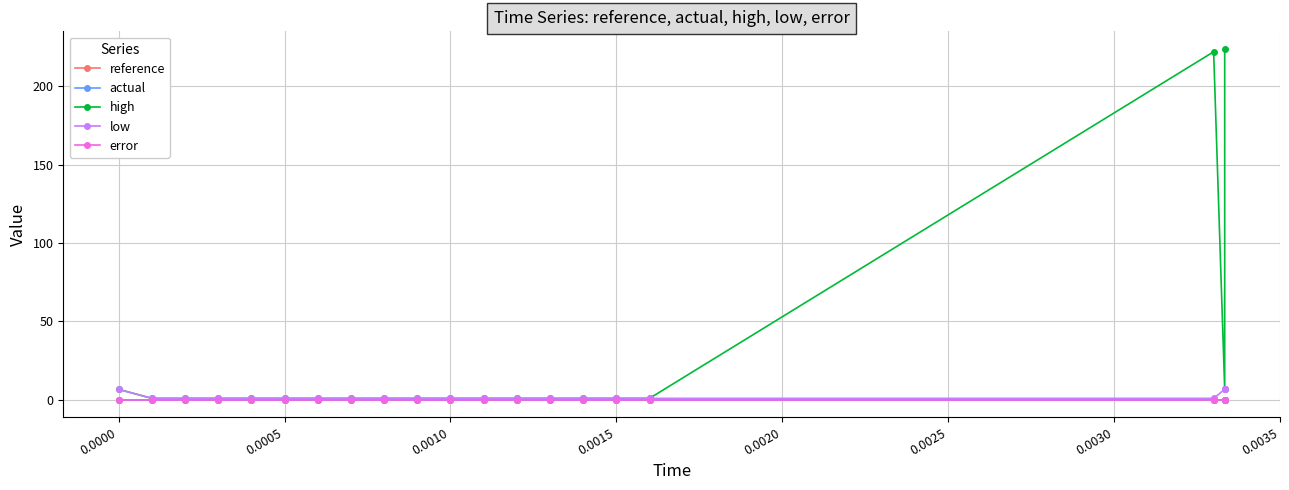

Is this an area chart (filled region under the line)?

No